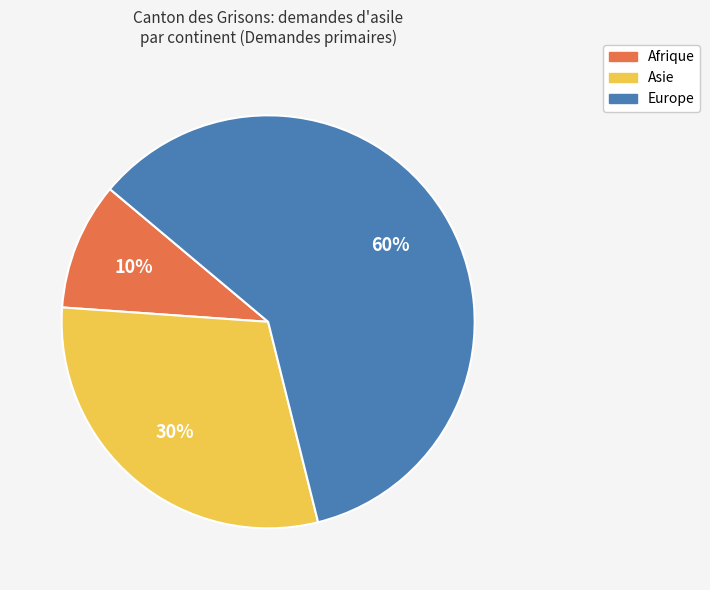

Which slice represents more than half of the pie?

Europe